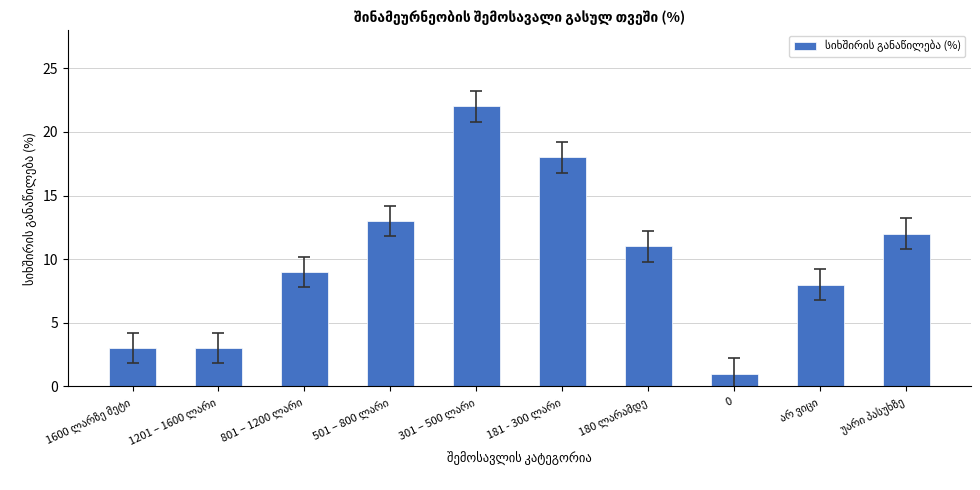

Are the bars grouped side by side (vs. stacked)?

No